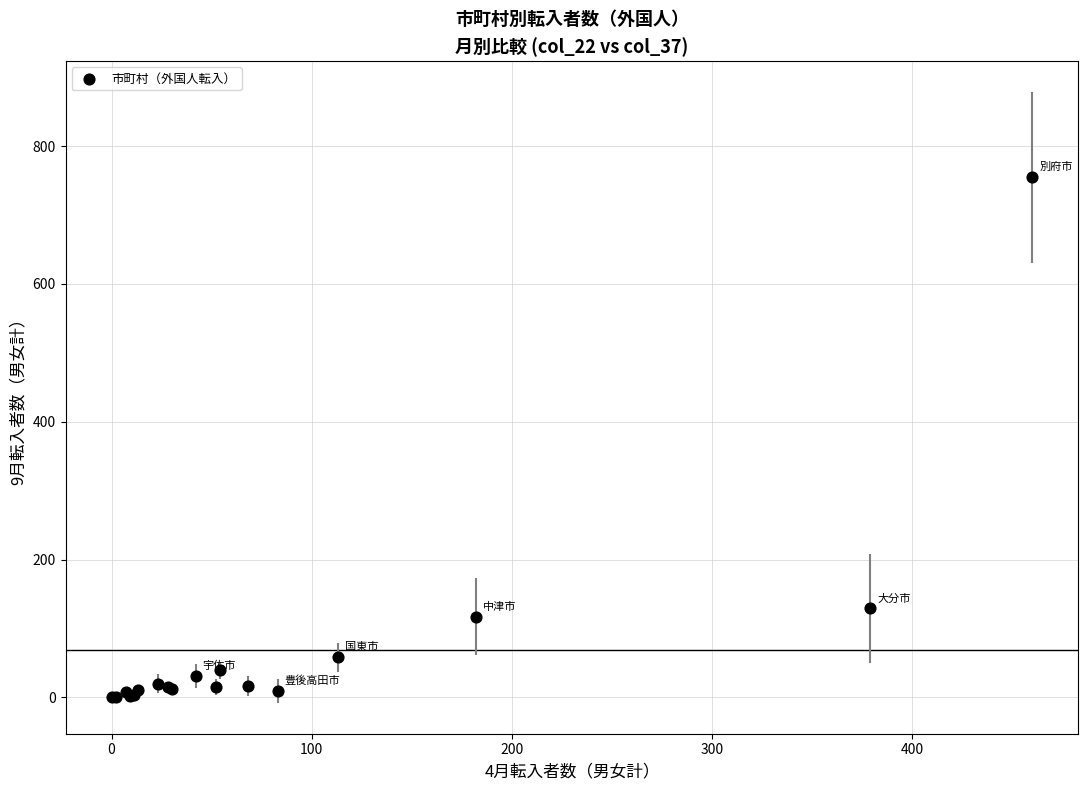

What Y value in the scatter plot is closest to 377?

129